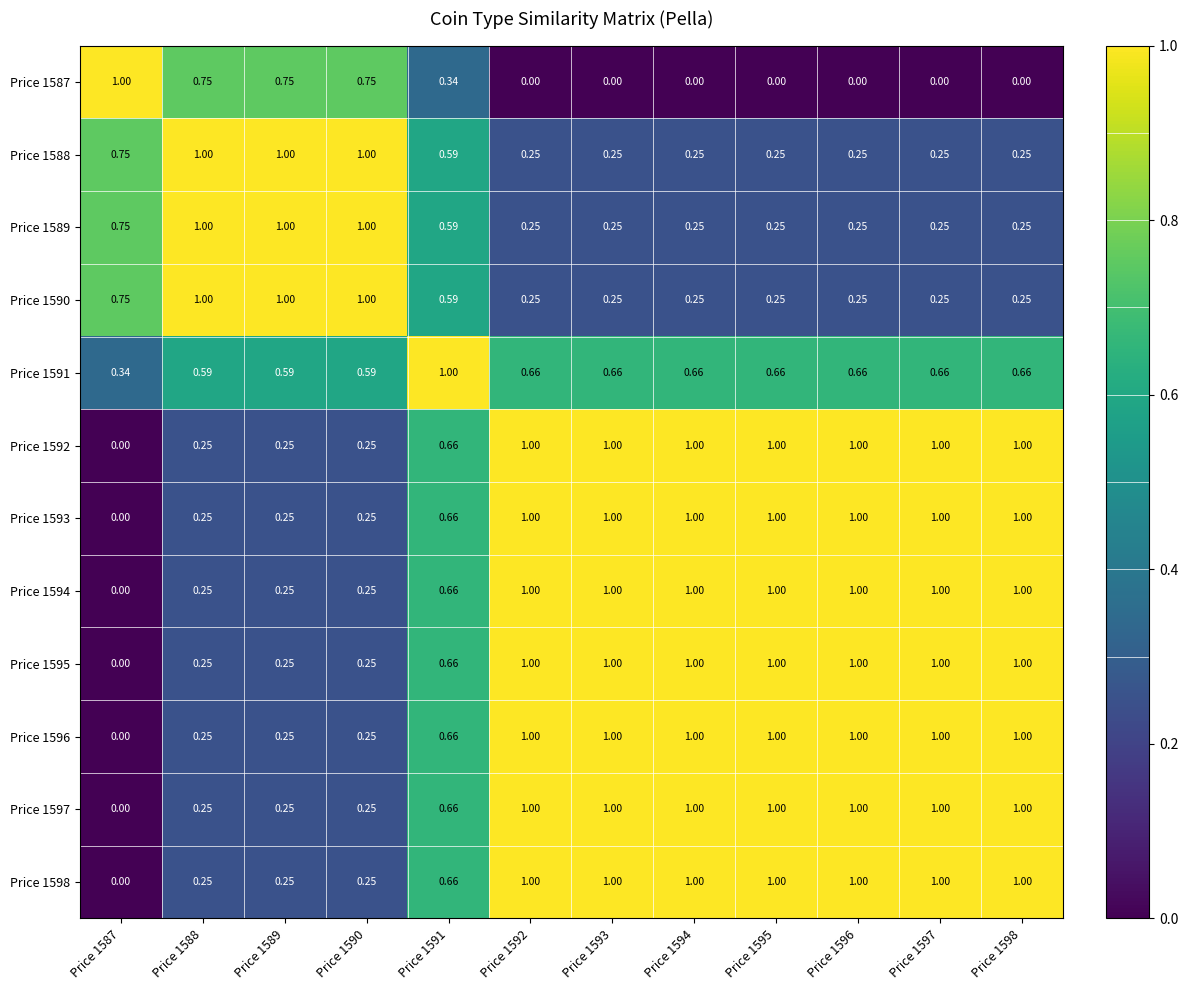

Is the value of Price 1587 at Price 1590 greater than the value of Price 1597 at Price 1596?

No